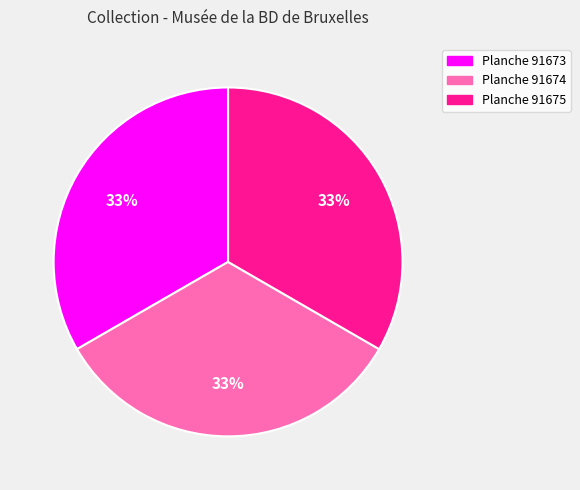

Is there any slice that represents more than half of the pie?

No